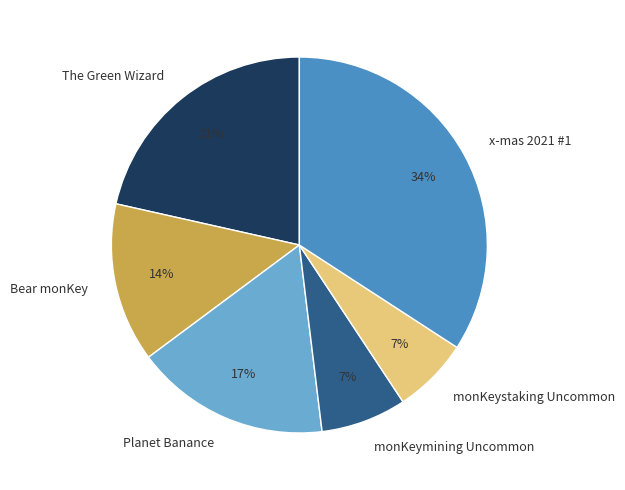

True or false: x-mas 2021 #1 accounts for 24% of the total.

False